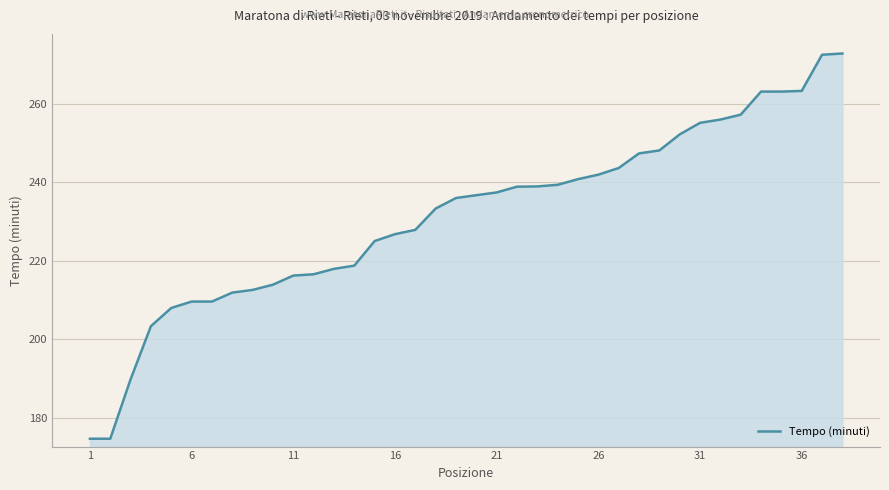

What is the smallest value displayed?

174.7